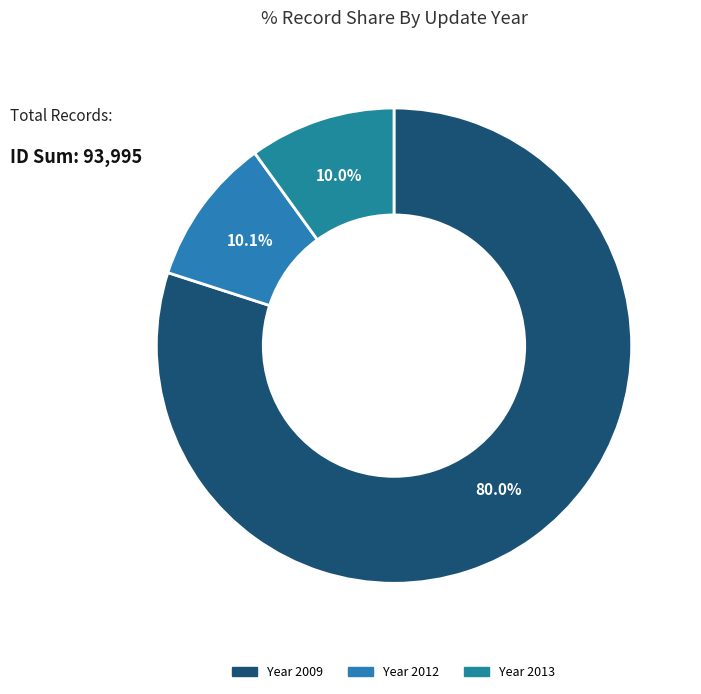

Is there a majority slice in this chart?

Yes